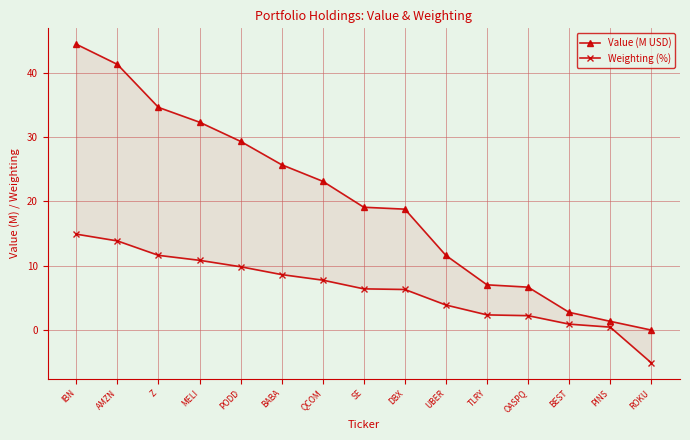

Between DBX and QCOM, which is larger?

QCOM